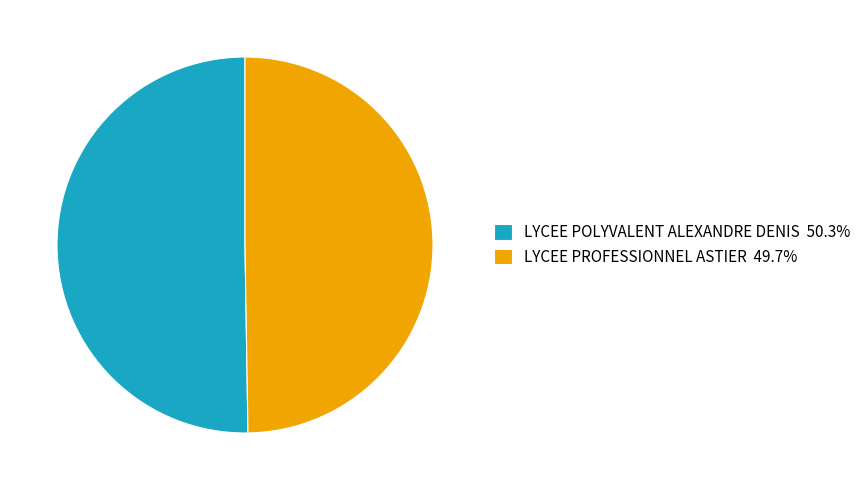

Approximately how many times larger is the value at LYCEE POLYVALENT ALEXANDRE DENIS 50.3% compared to LYCEE PROFESSIONNEL ASTIER 49.7%?

1.0